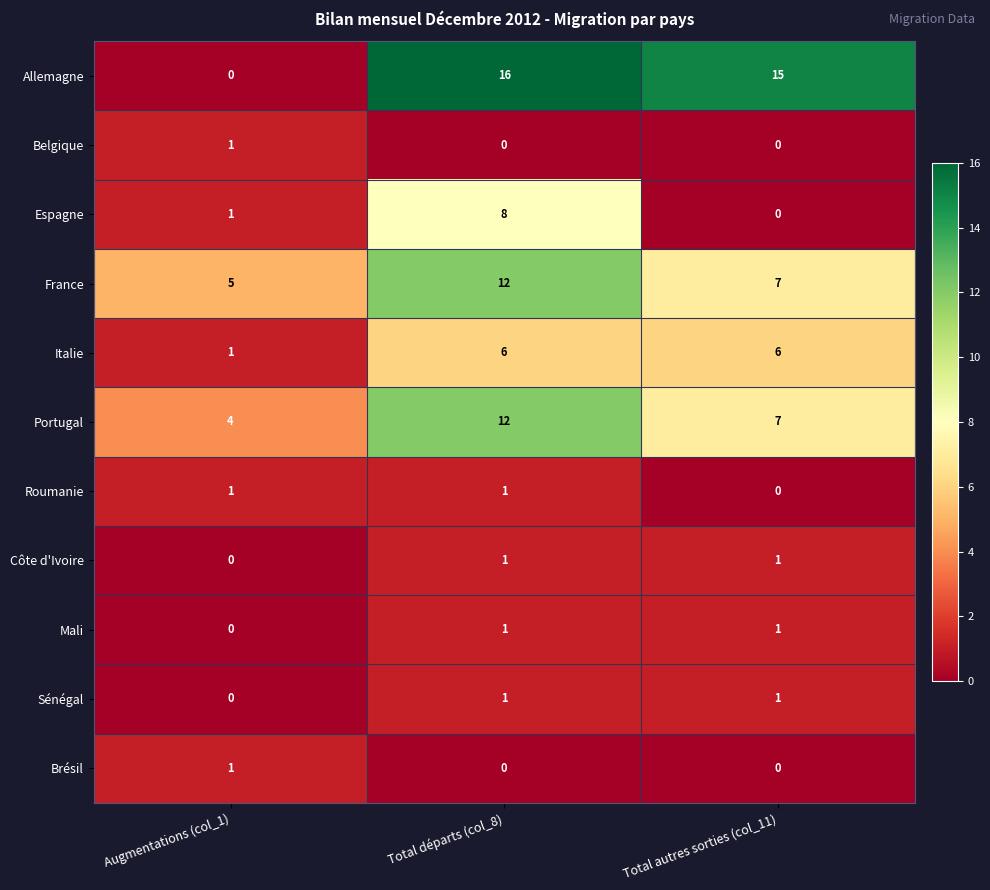

Which category has the highest value across all series?

Total départs (col_8)